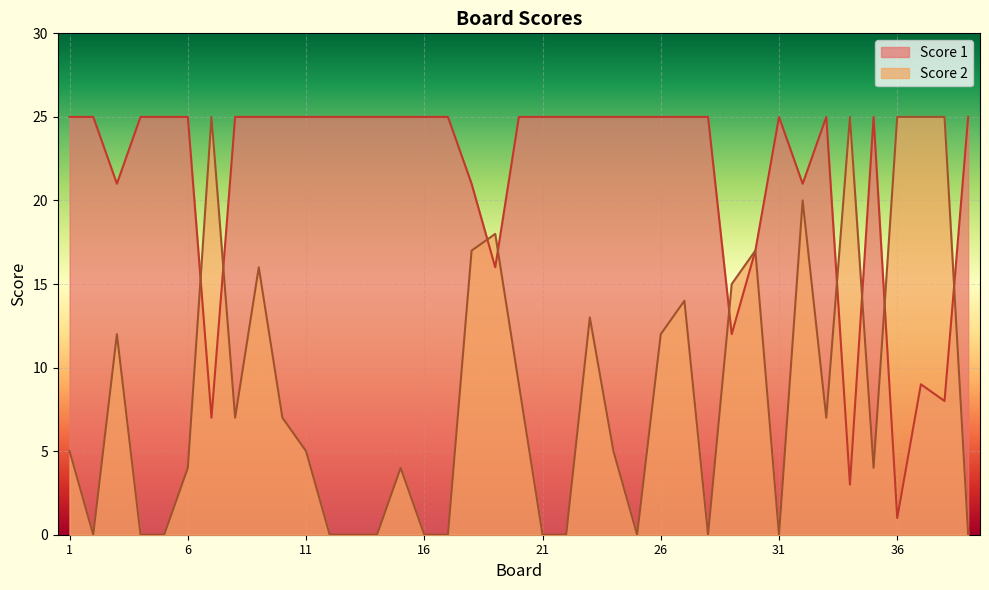

At which category is the sum across all series the highest?

9